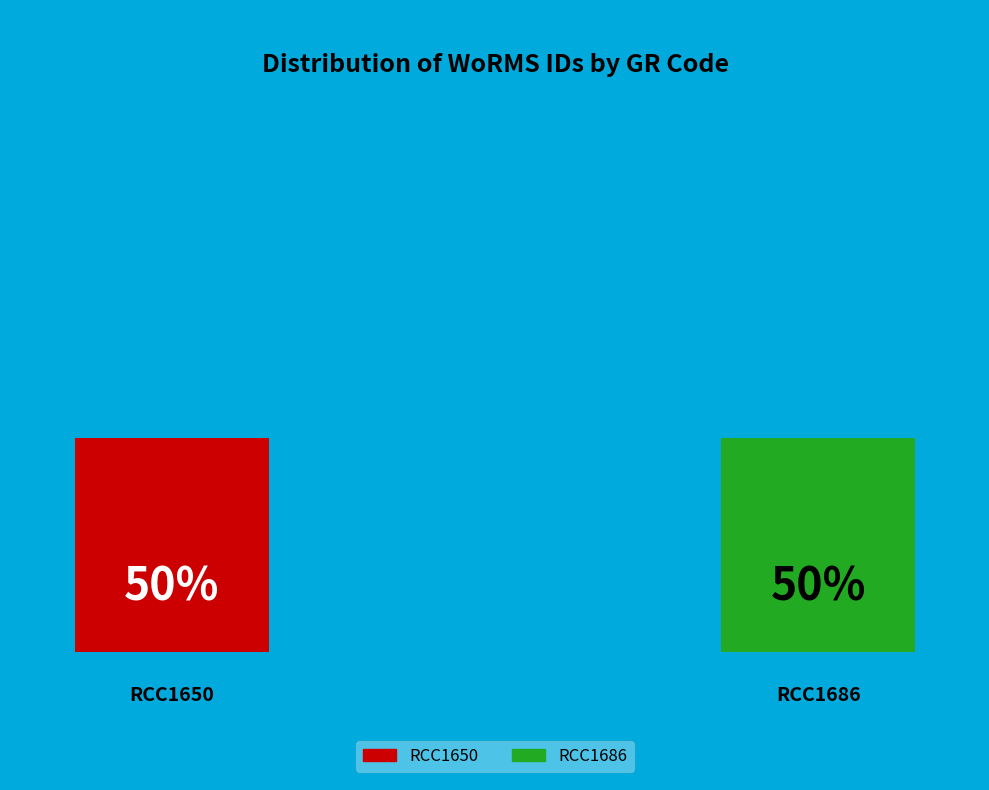

To the nearest percent, what percentage of the pie is RCC1650?

50%